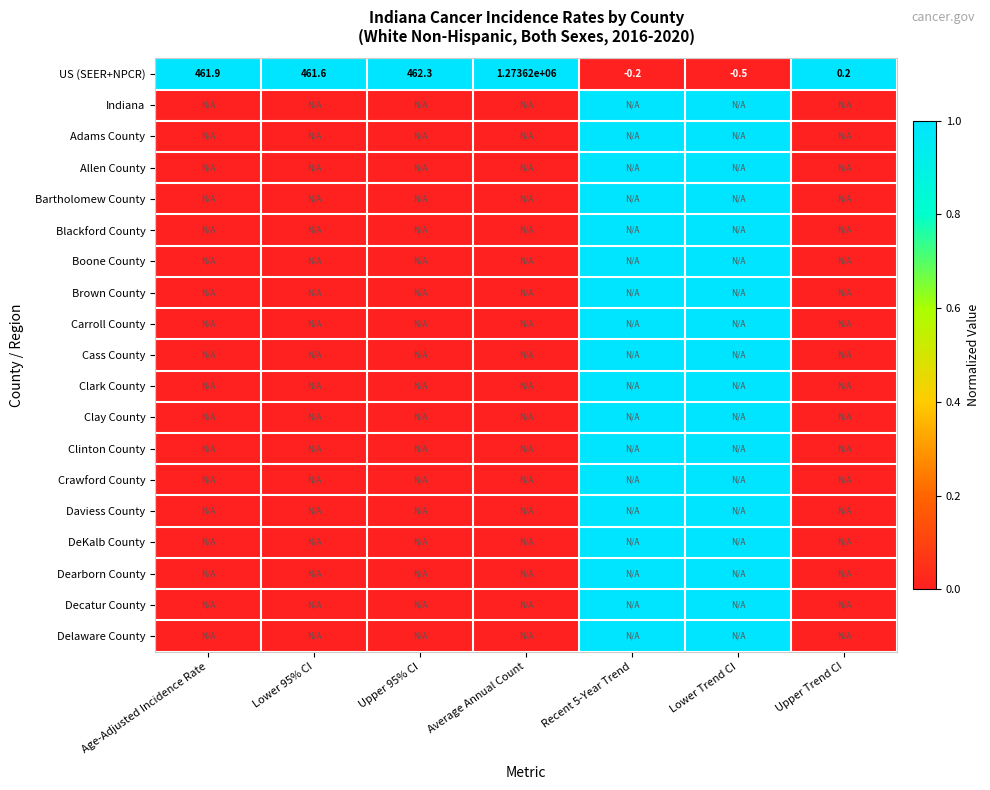

Where does the US (SEER+NPCR) series first go above 461?

Age-Adjusted Incidence Rate